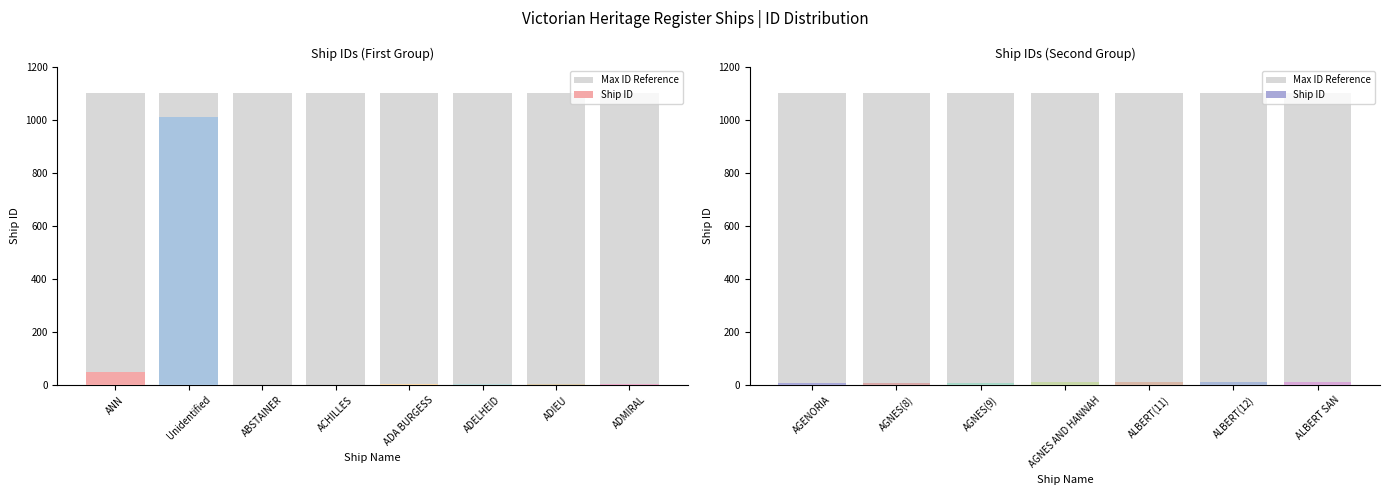

Rank the categories by Max ID Reference value from highest to lowest.

AGENORIA, AGNES(8), AGNES(9), AGNES AND HANNAH, ALBERT(11), ALBERT(12), ALBERT SAN